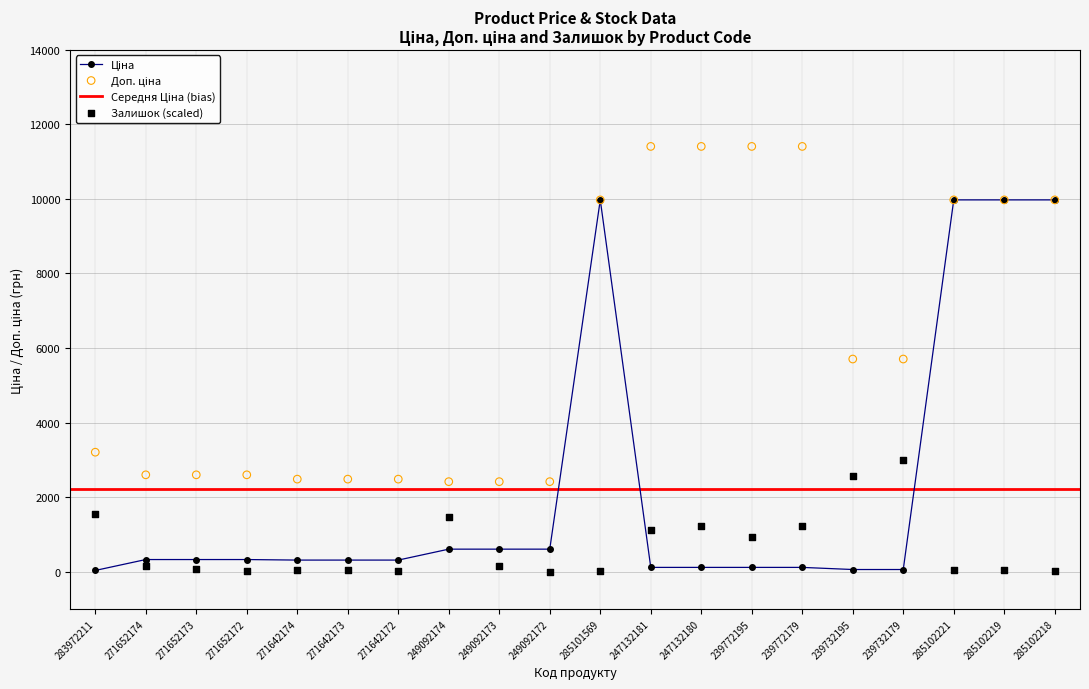

Which series has the largest total across all categories?

Доп. ціна